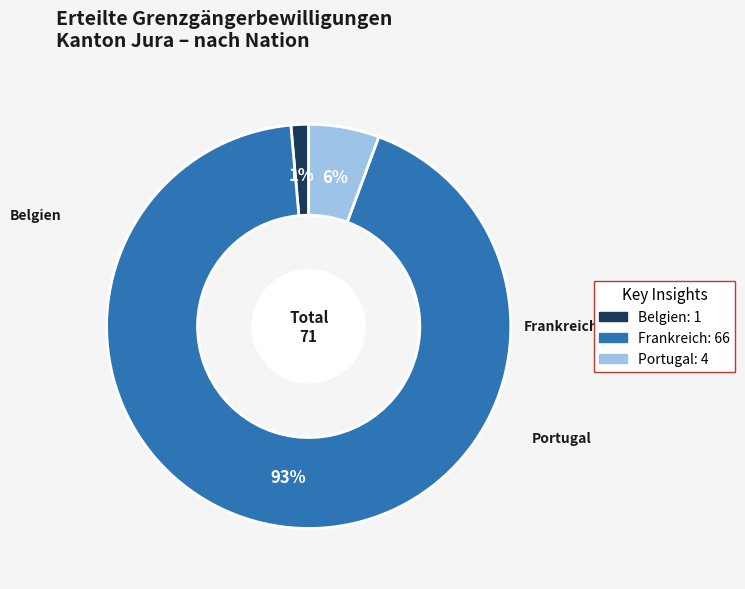

Which slice is the largest?

Frankreich